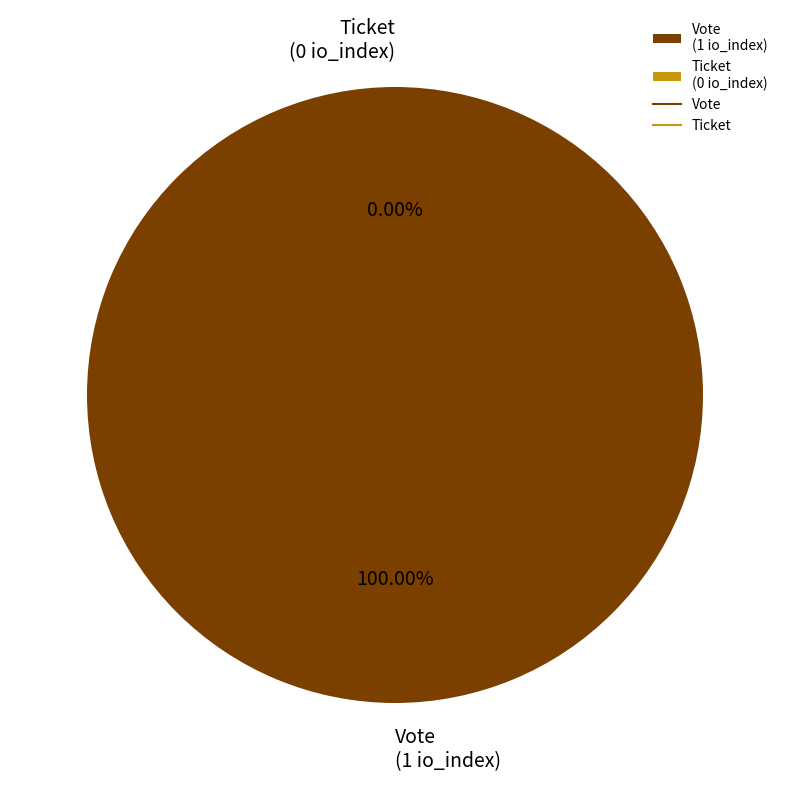

True or false: Ticket accounts for 0% of the total.

True